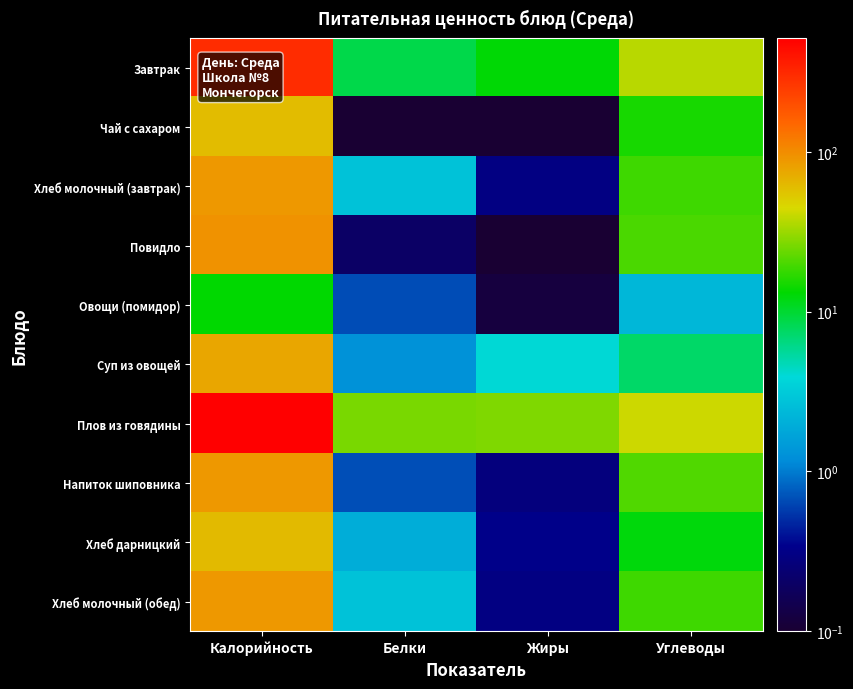

Between Жиры and Углеводы, which series saw the biggest shift?

Завтрак